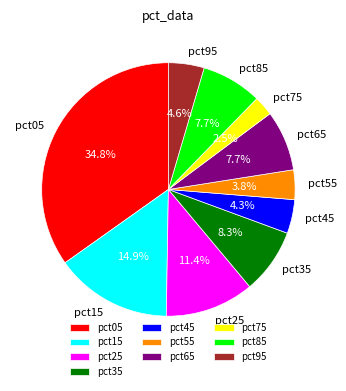

Is there any slice that represents more than half of the pie?

No